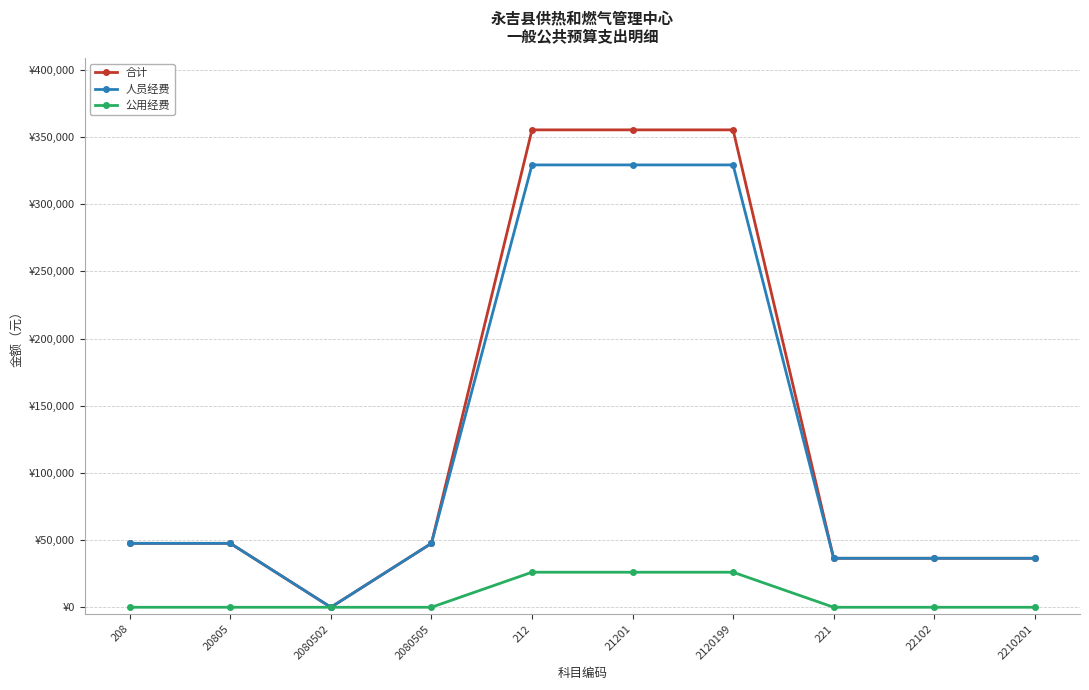

True or false: 合计 and 公用经费 intersect in this chart.

False